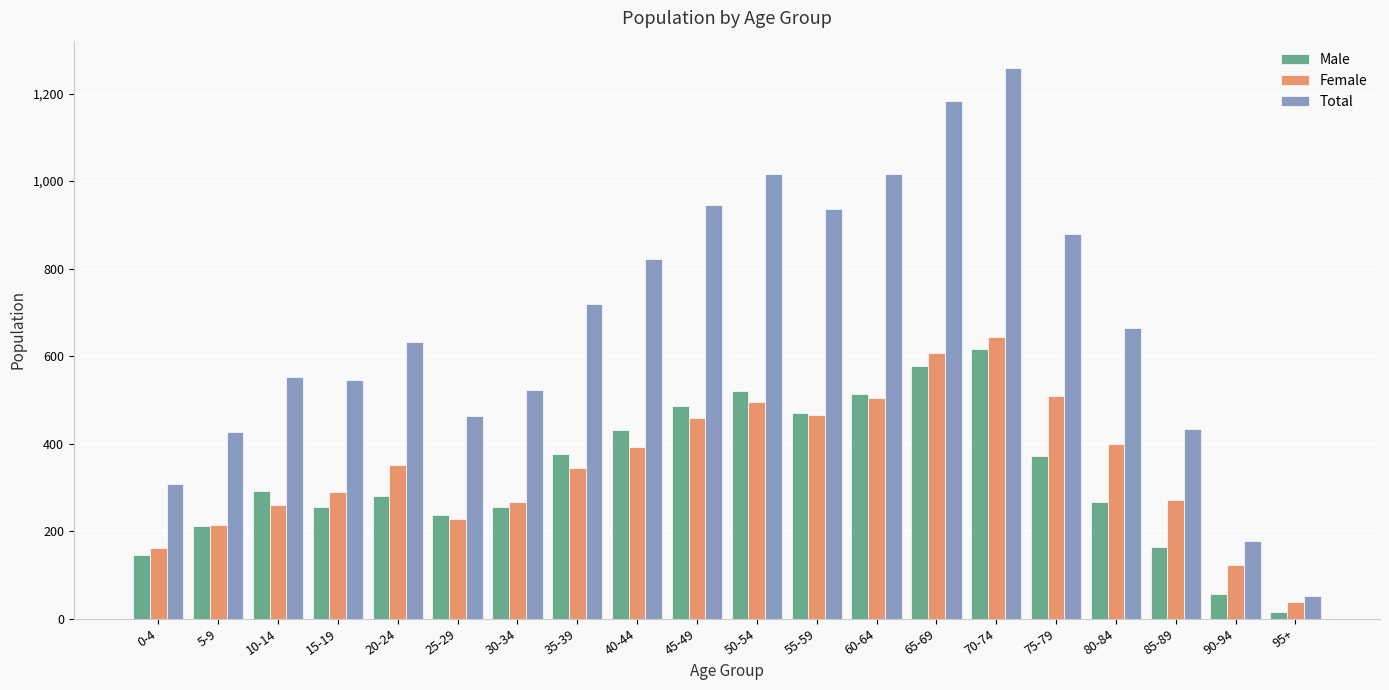

Which category has the lowest value across all series?

95+